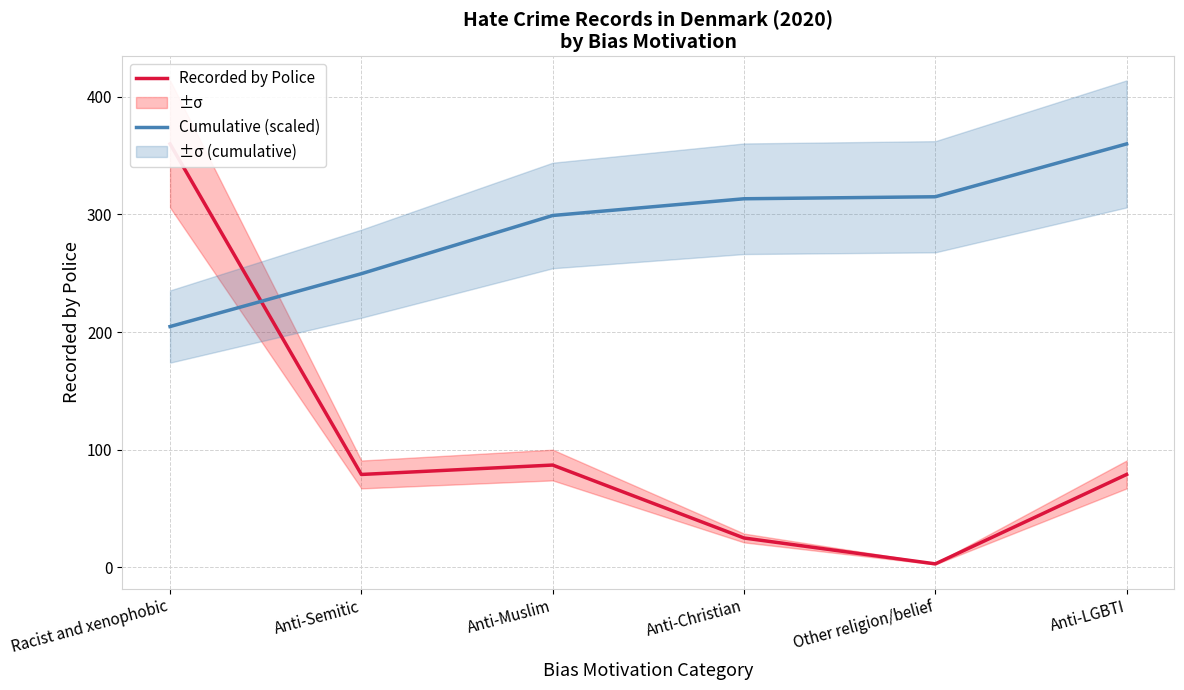

List the series in order of their peak value, lowest first.

Recorded by Police, Cumulative (scaled)